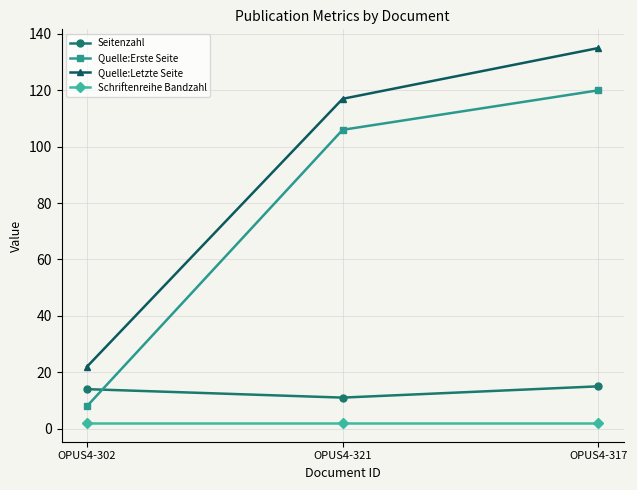

Rank the categories by Quelle:Letzte Seite value from highest to lowest.

OPUS4-317, OPUS4-321, OPUS4-302